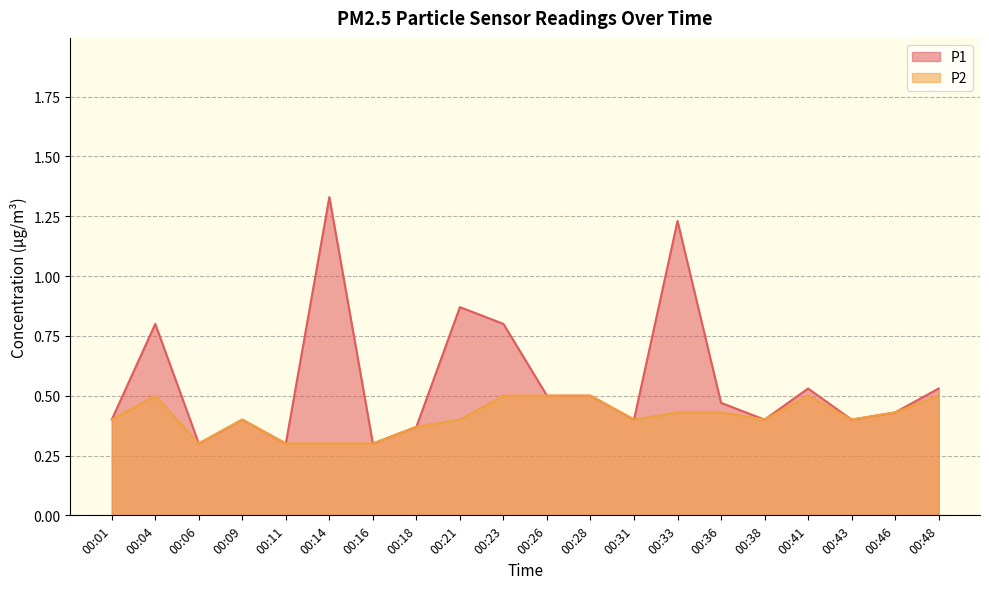

At which category does P1 reach its first local peak?

00:04